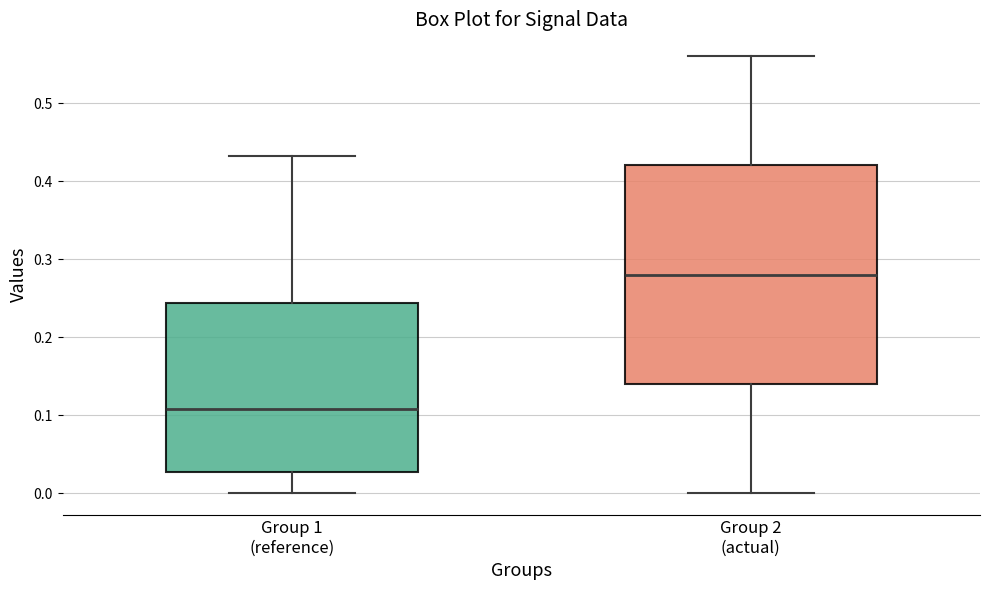

Comparing the boxes themselves (not the whiskers), which one is the tallest?

Group 2 (actual)